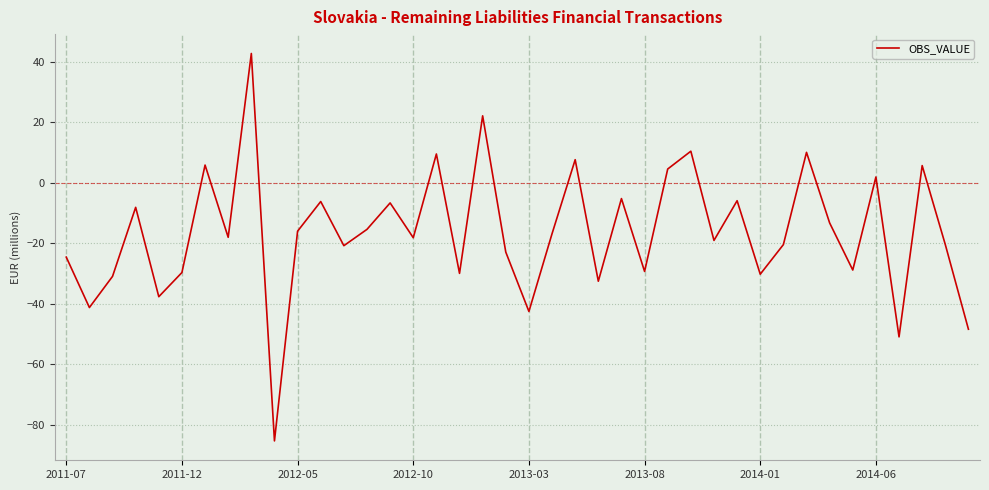

What is the difference between the maximum and minimum values?

127.9